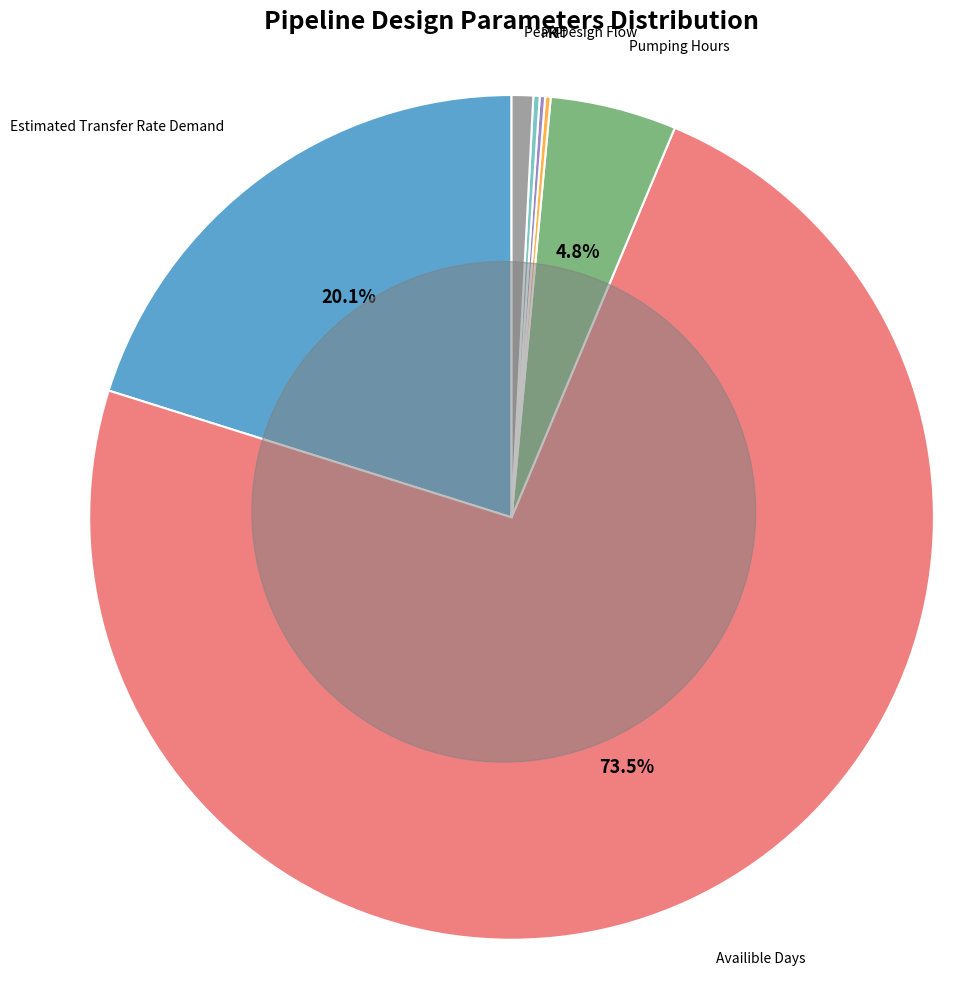

Does Availible Days represent more than half of the total?

Yes